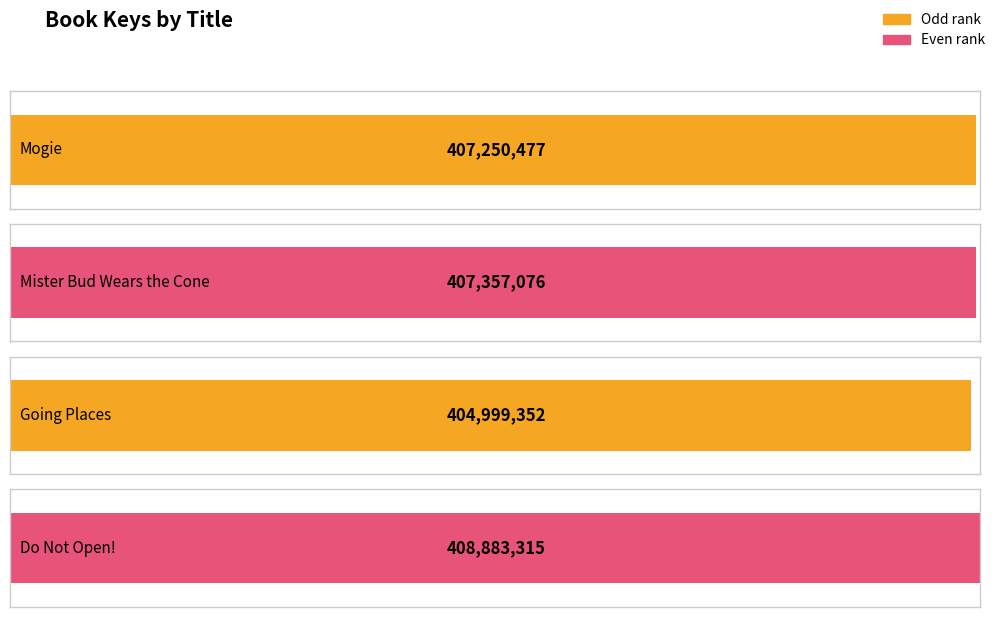

How many data points are above 407357076?

1